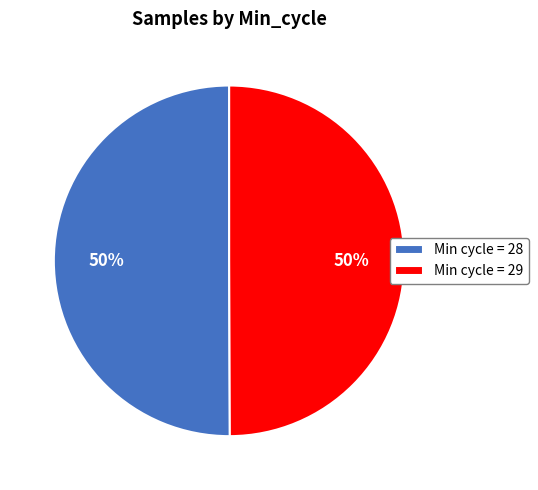

Is it true that Min cycle = 29 is 50% of the pie?

True